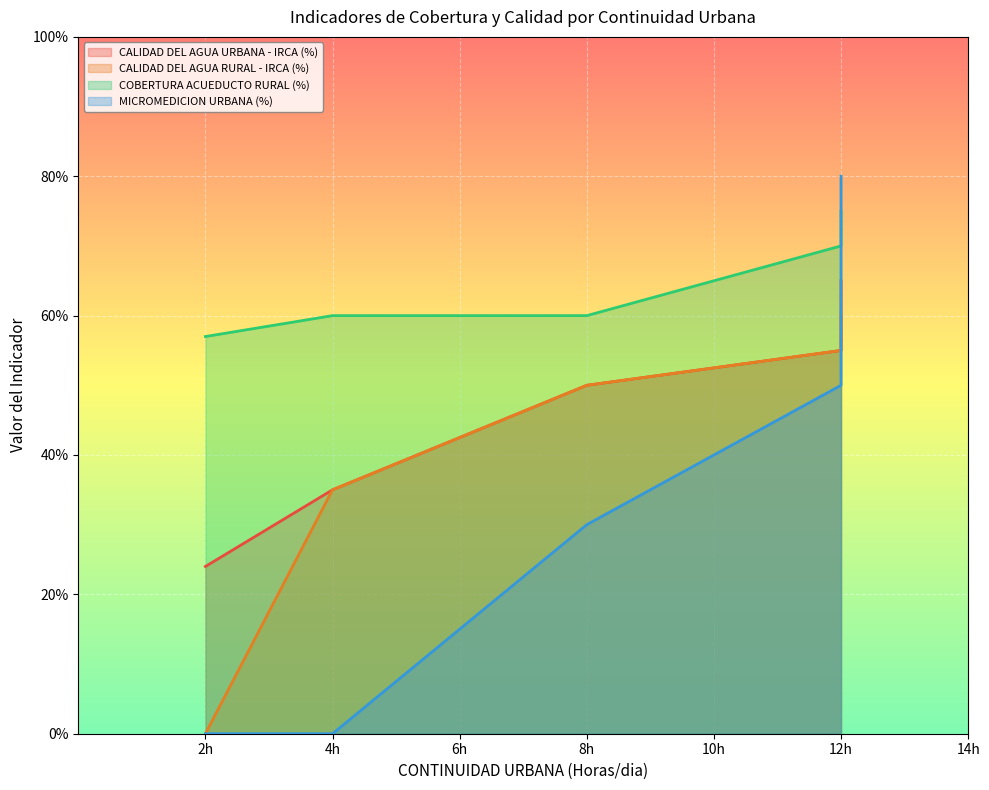

Is the value of CALIDAD DEL AGUA URBANA - IRCA (%) at 4h greater than the value of CALIDAD DEL AGUA RURAL - IRCA (%) at 8h?

No